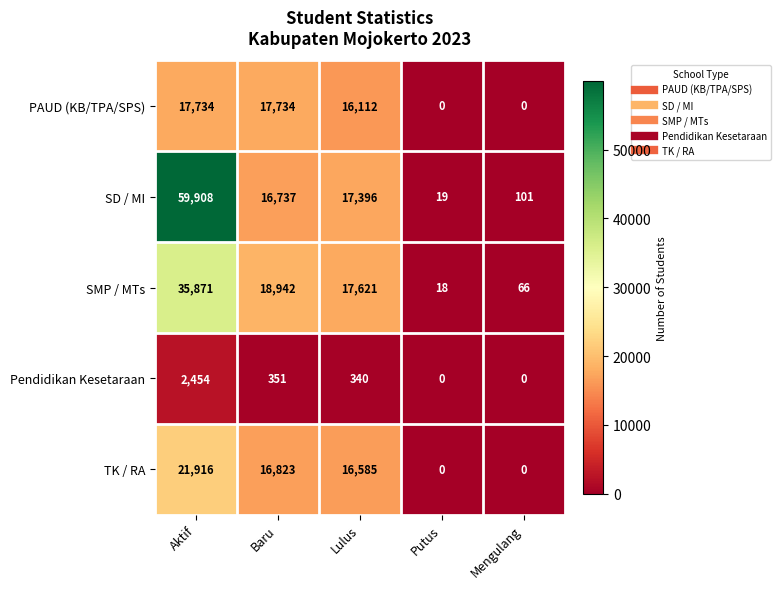

Which series has the largest total across all categories?

SD / MI